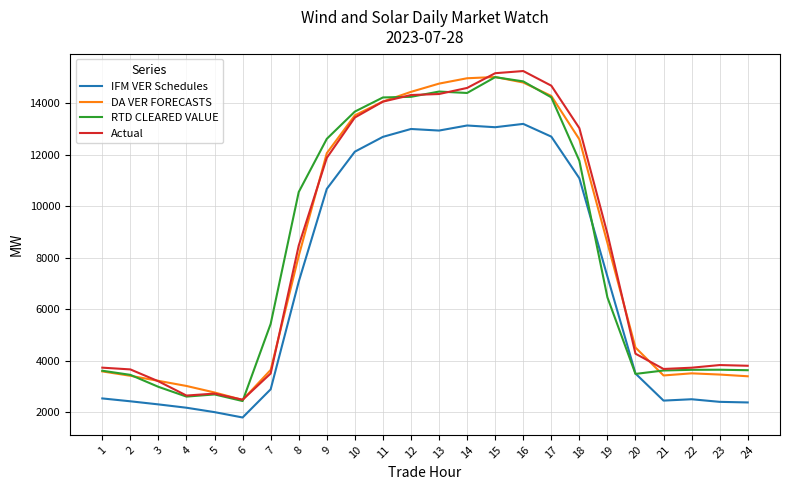

Does the chart display data point markers on the line(s)?

No